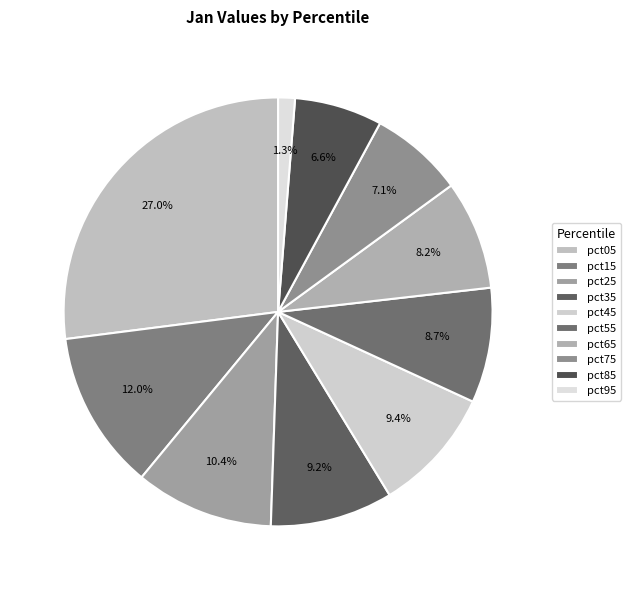

Between pct55 and pct85, which is larger?

pct55